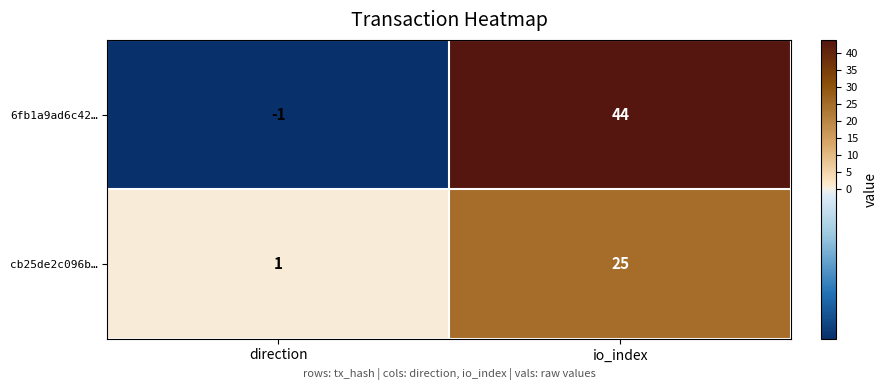

Is the value of 6fb1a9ad6c42… at direction greater than the value of cb25de2c096b… at io_index?

No